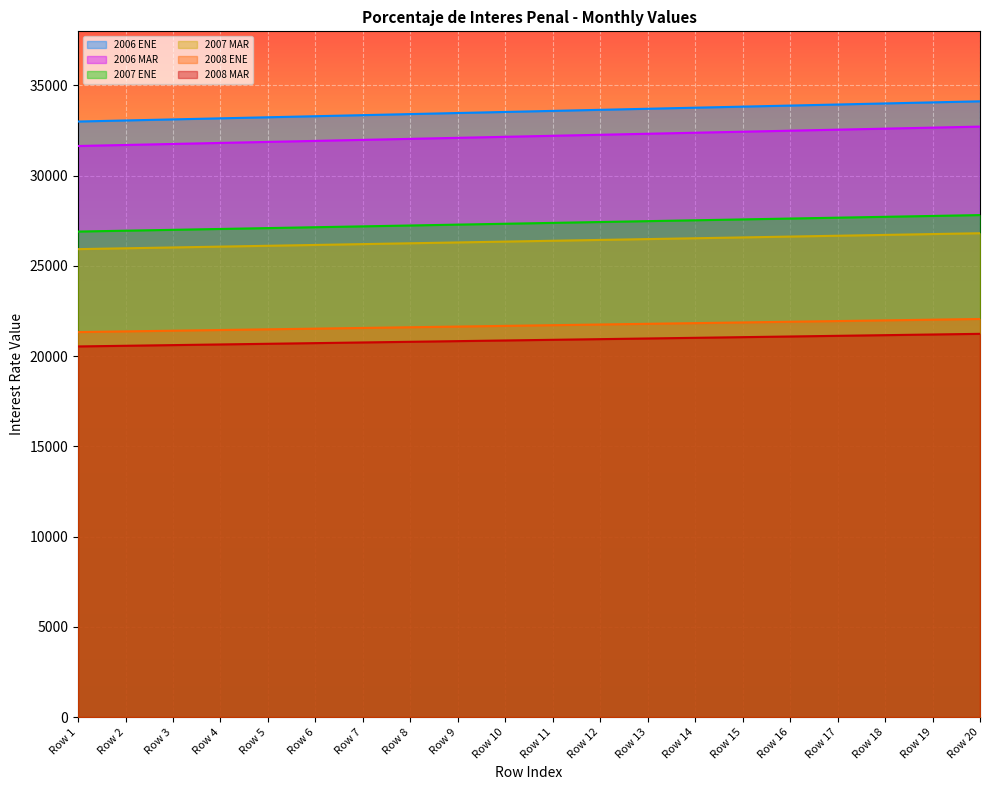

What is the value of the 2006 ENE point at the 8th from the left?

33414.6